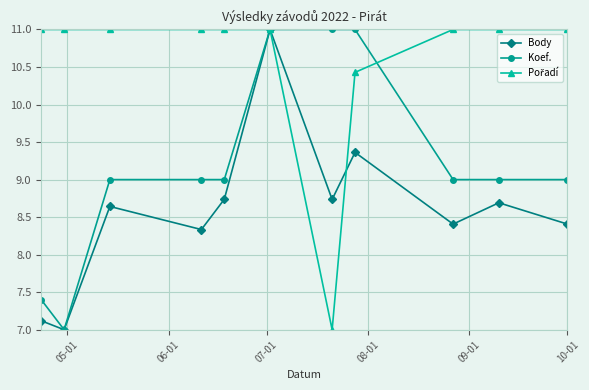

True or false: Body has more than 1 points higher than both neighbors.

True